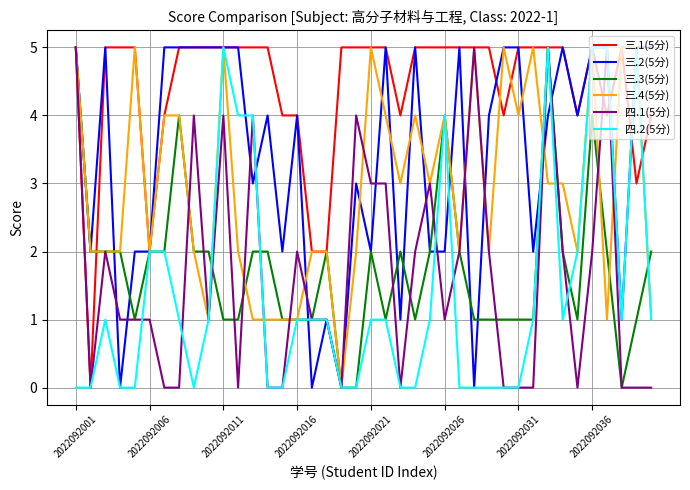

Which series has the largest total across all categories?

三.1(5分)